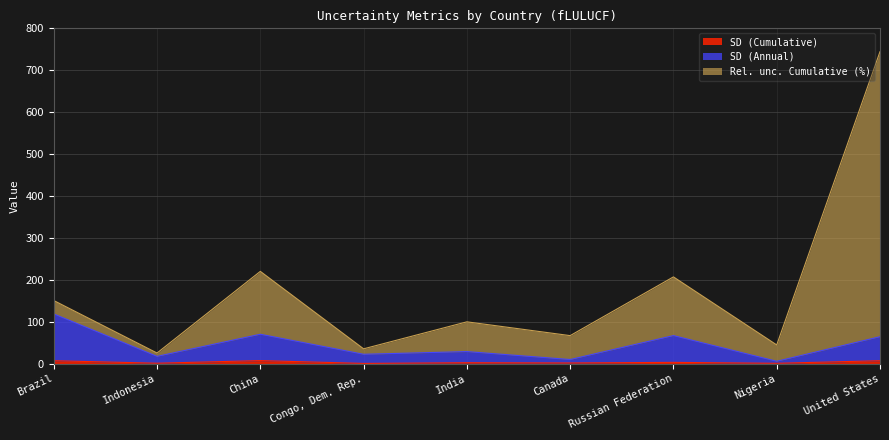

True or false: SD (Annual) has a value of 17.4 at Indonesia.

True